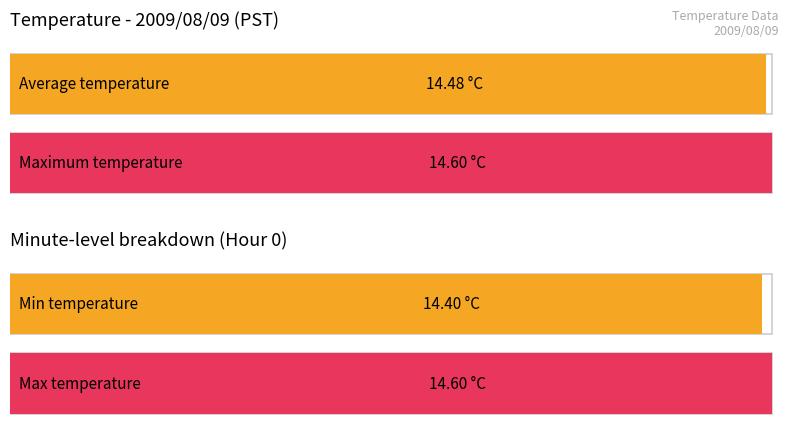

Where is Maximum utilization nearest to the value 14?

Hour 0